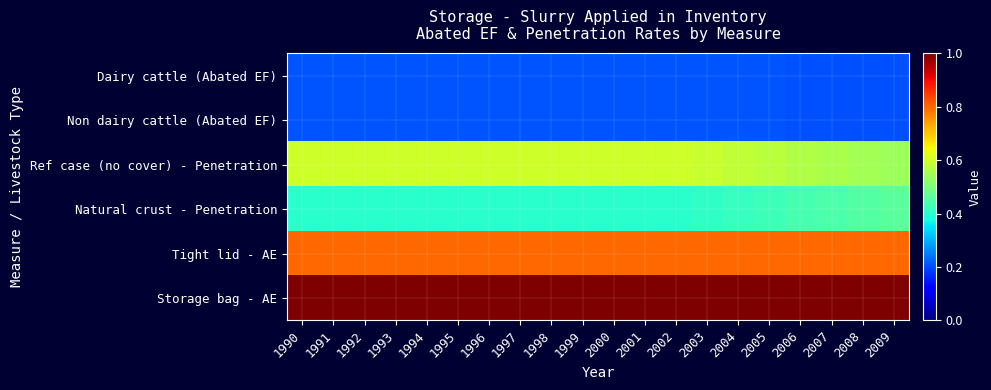

Which series changed the most between 1990 and 2005?

Ref case (no cover) - Penetration